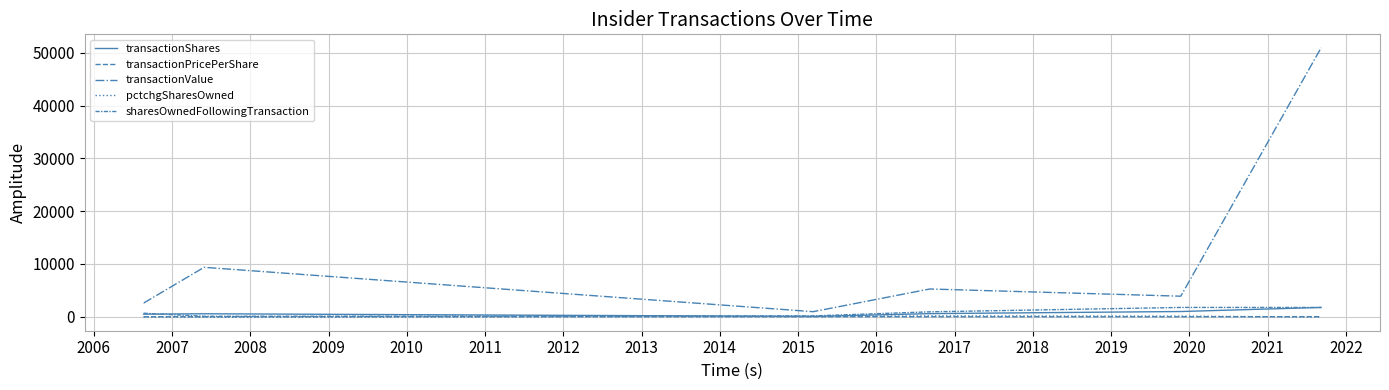

Does the chart have visible grid lines?

Yes